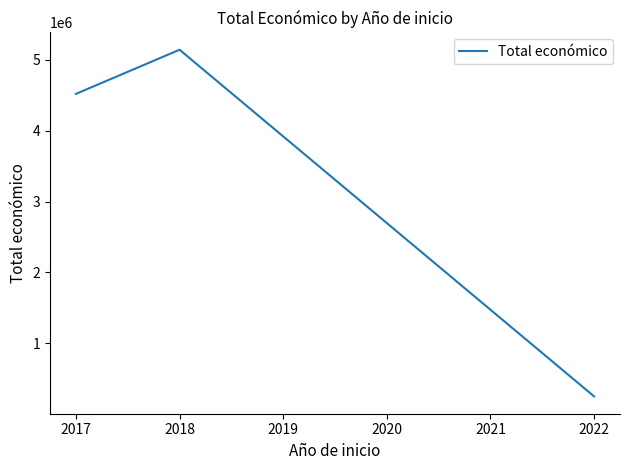

How many lines are shown in the chart?

1